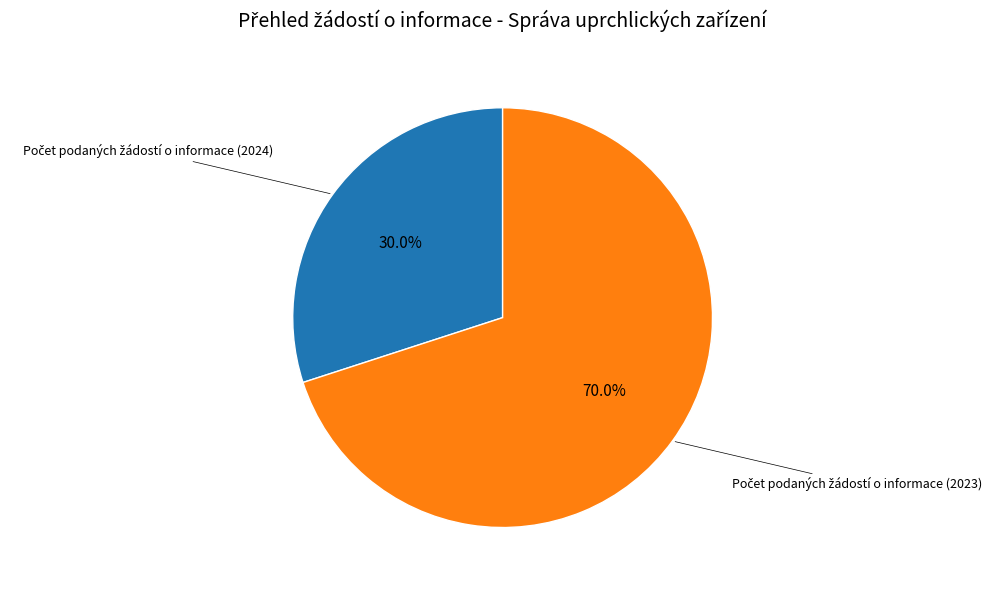

Count the number of slices in the pie.

2